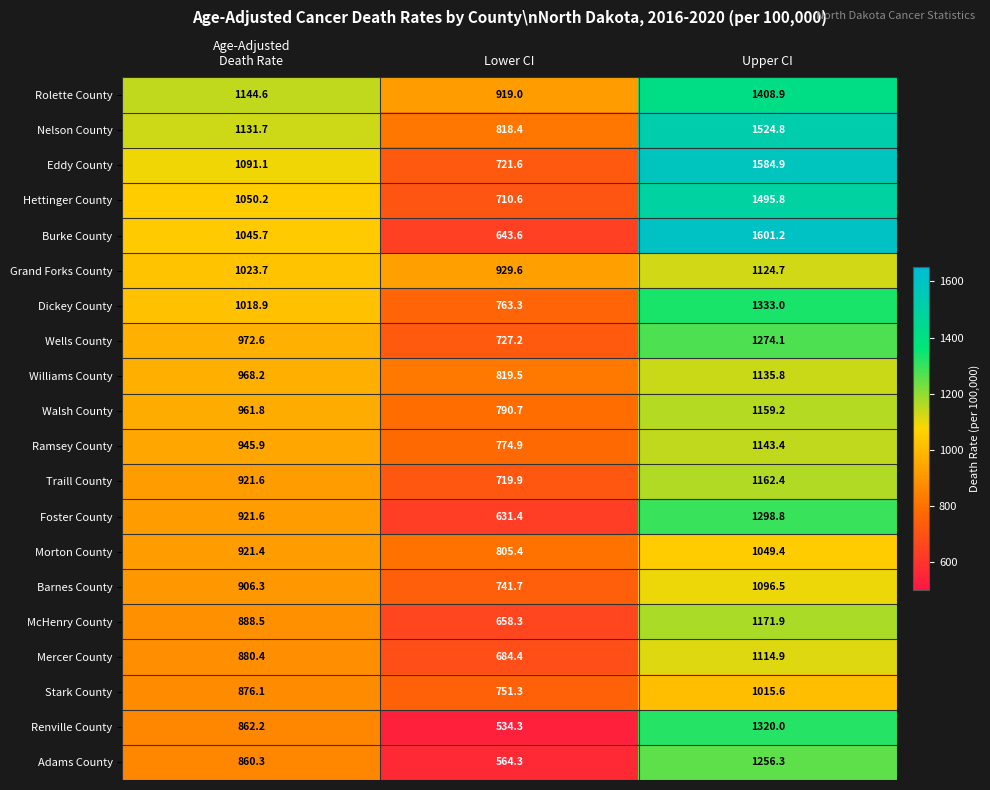

Rank the series at Upper CI from lowest to highest value.

Stark County, Morton County, Barnes County, Mercer County, Grand Forks County, Williams County, Ramsey County, Walsh County, Traill County, McHenry County, Adams County, Wells County, Foster County, Renville County, Dickey County, Rolette County, Hettinger County, Nelson County, Eddy County, Burke County